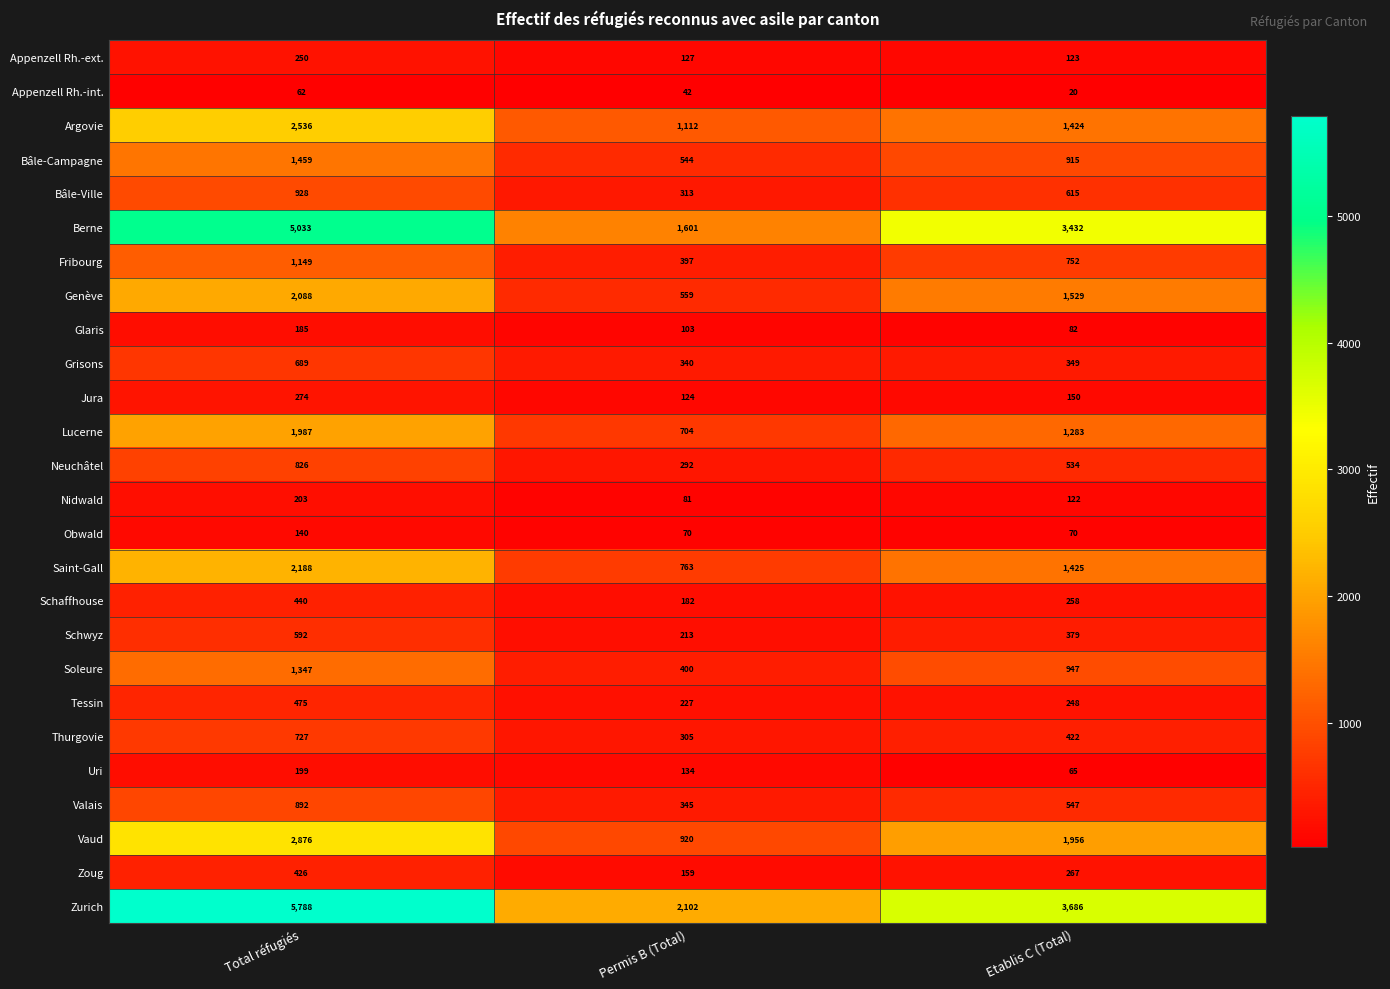

Which series has the largest total across all categories?

Zurich